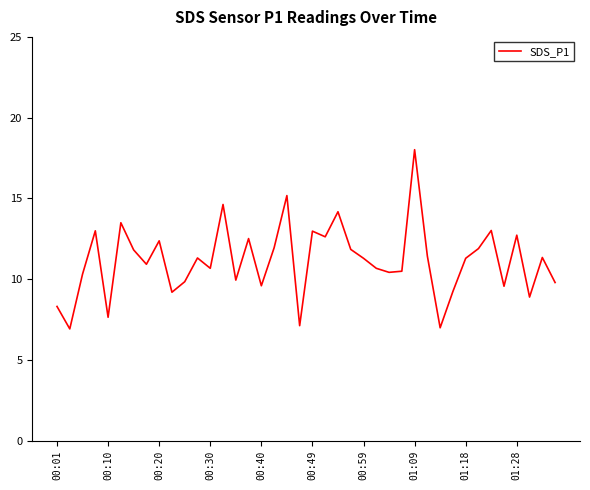

What is the greatest value displayed?

18.0